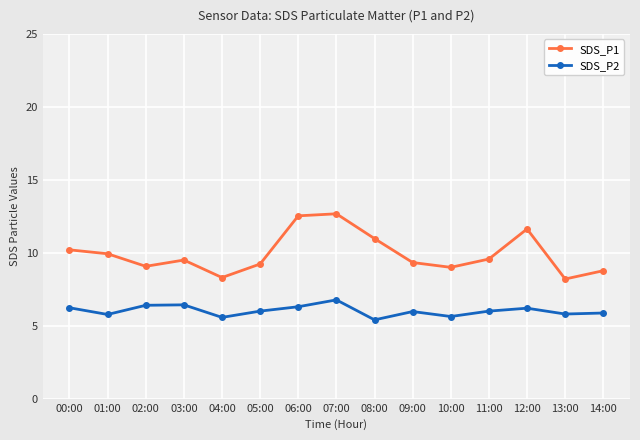

Which series changed the most between 03:00 and 04:00?

SDS_P1